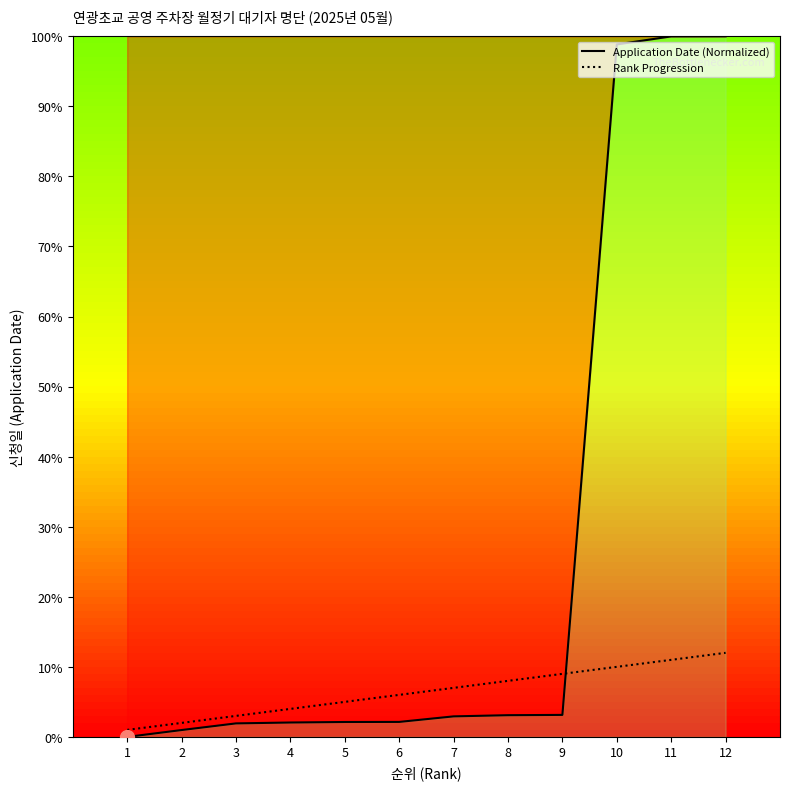

How many series are shown in this chart?

2